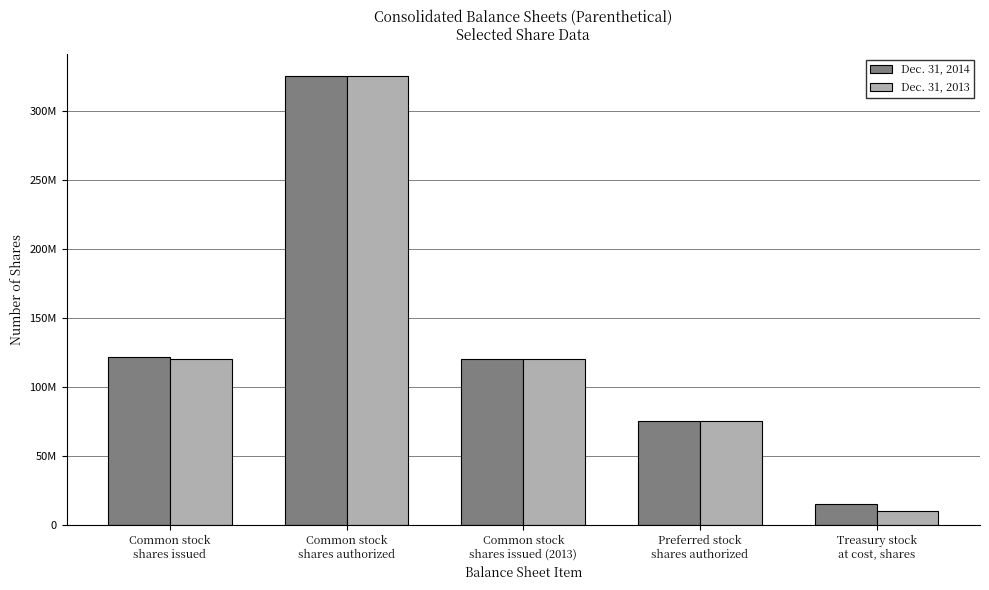

Are the bars grouped side by side (vs. stacked)?

Yes